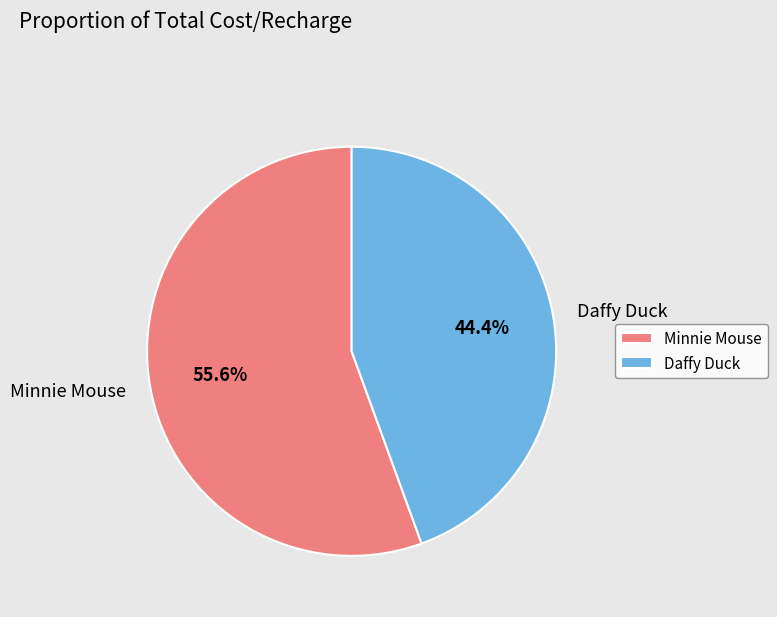

To the nearest percent, what is the average slice percentage?

50%